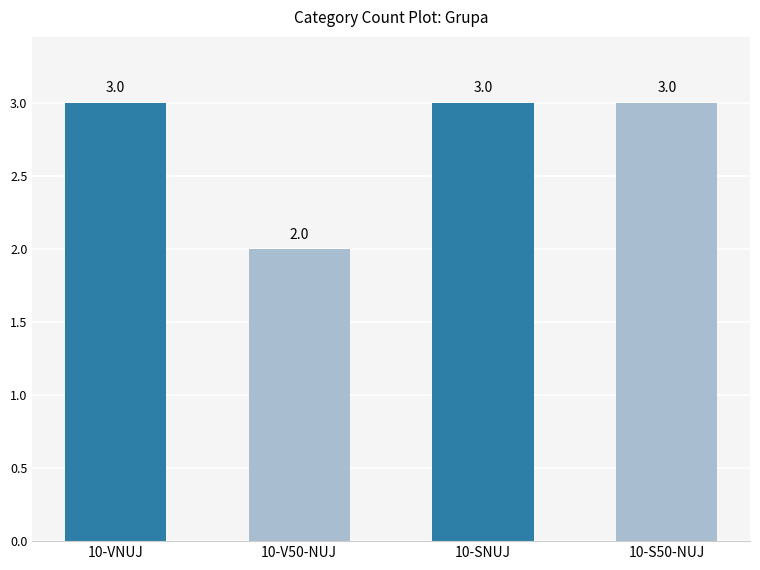

Reading right to left, transcribe all the data shown in this chart.

3	3	2	3